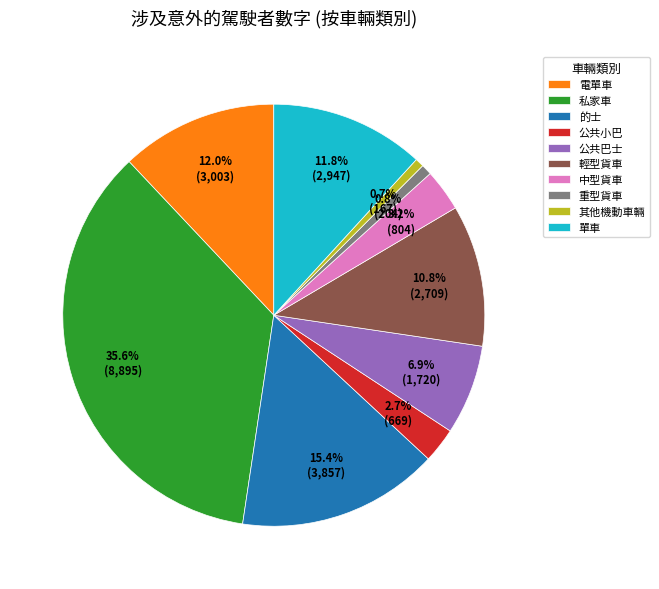

What percentage do 其他機動車輛 and 輕型貨車 together represent?

11.5%